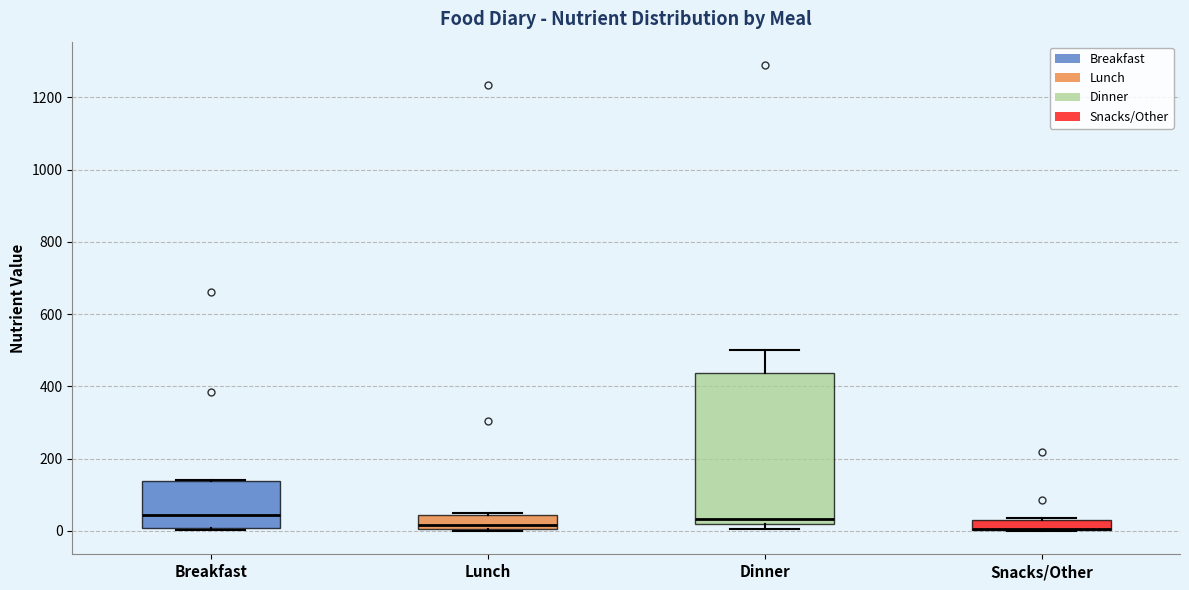

Which box is the tallest, from its lower edge to its upper edge?

Dinner